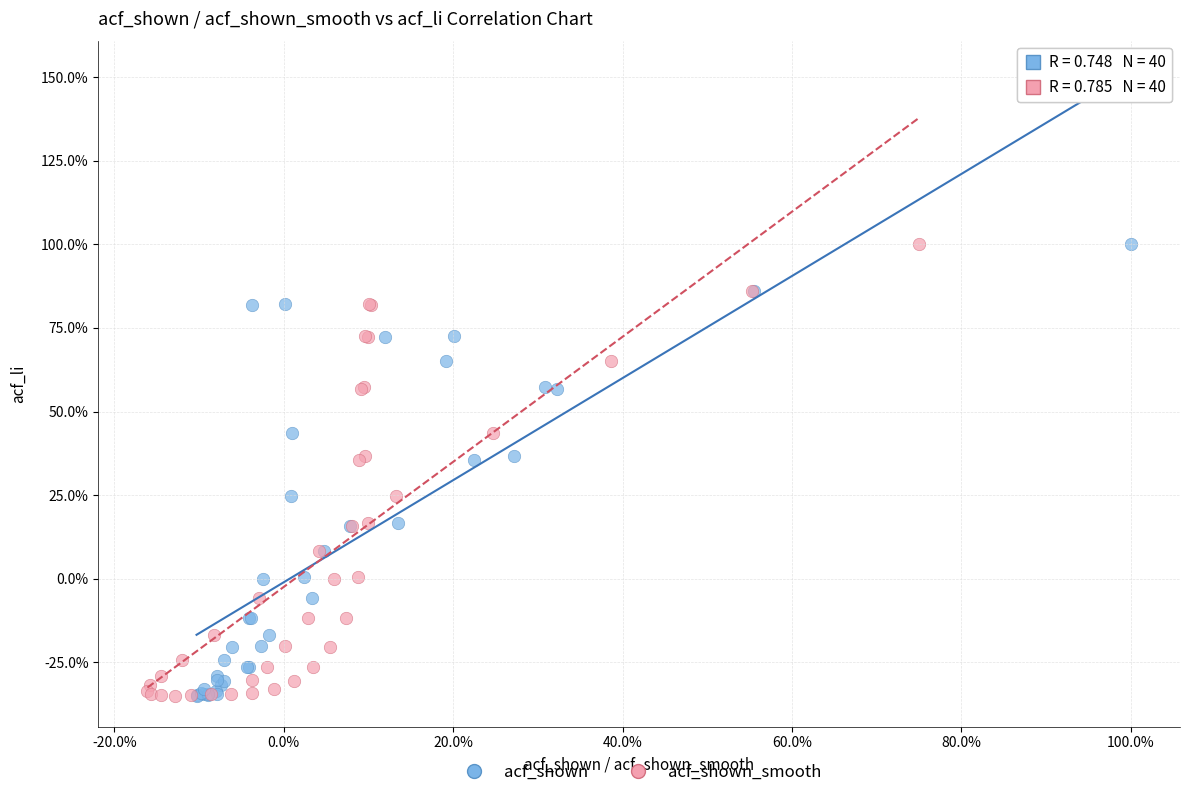

What are all the series names shown in the legend?

acf_shown, acf_shown_smooth